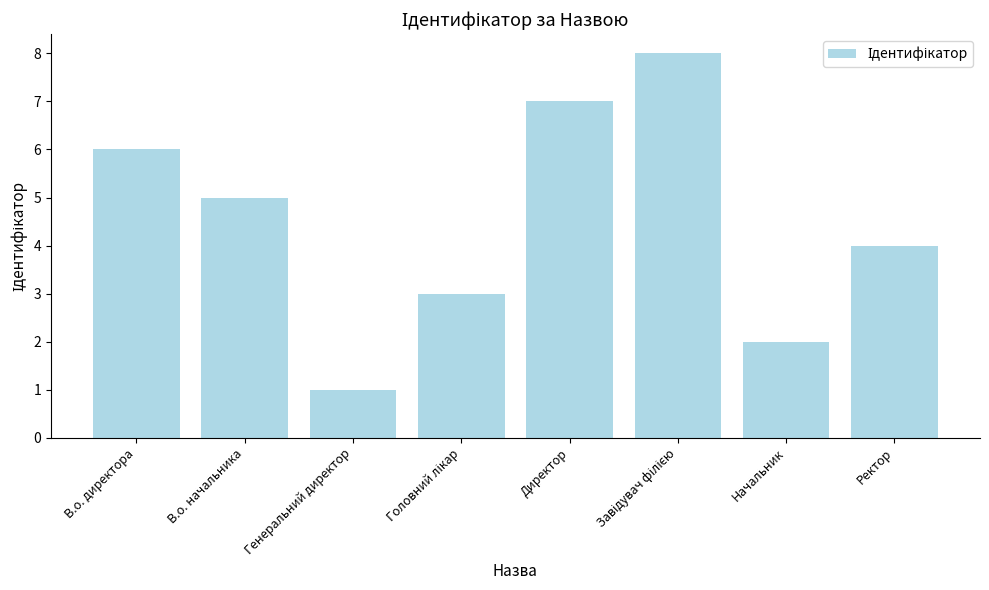

Which category has the lowest value across all series?

Генеральний директор